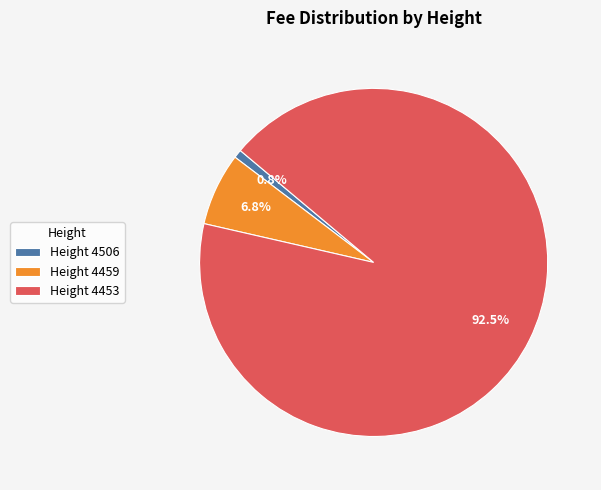

Rank the categories by value from lowest to highest.

Height 4506, Height 4459, Height 4453